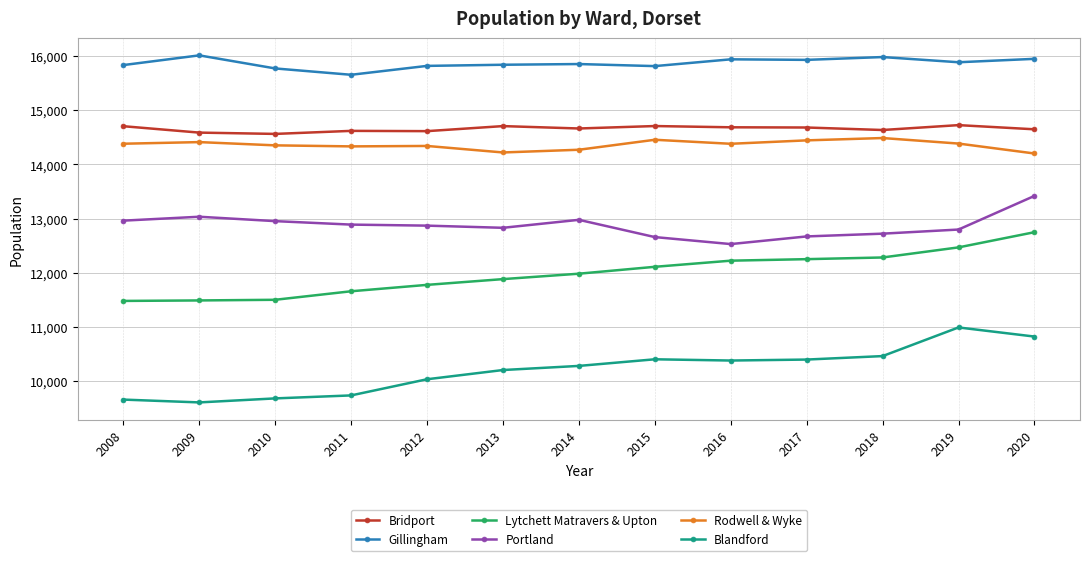

Where does the Portland series first go above 12869?

2008